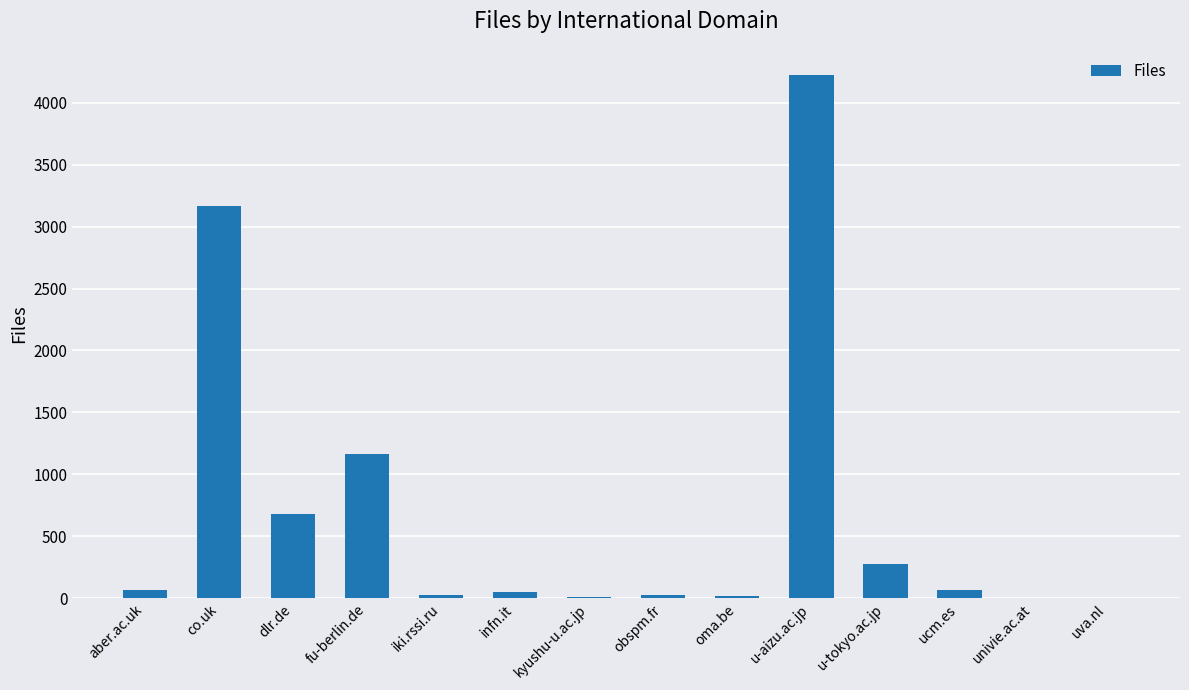

Does the chart contain stacked bars?

No